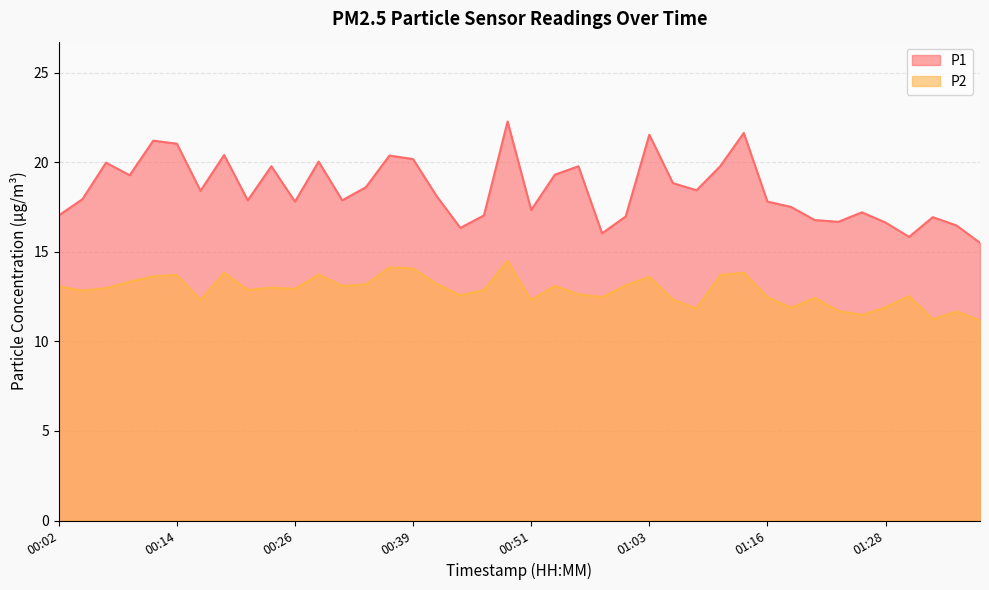

What is the smallest value displayed?

11.2